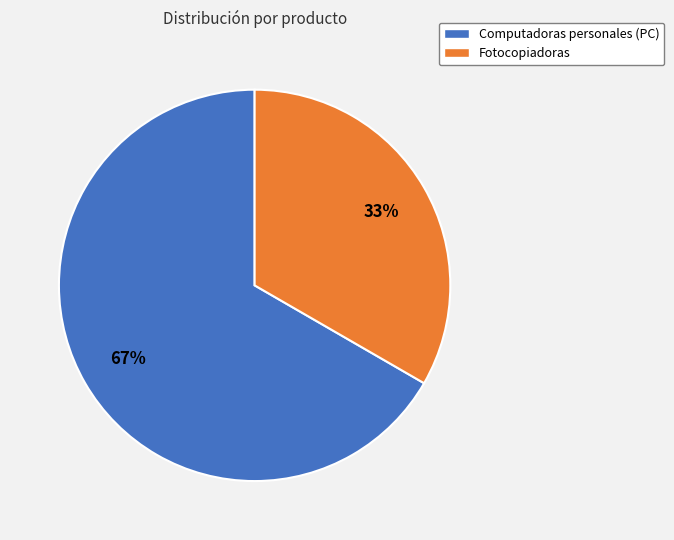

Count the number of slices in the pie.

2